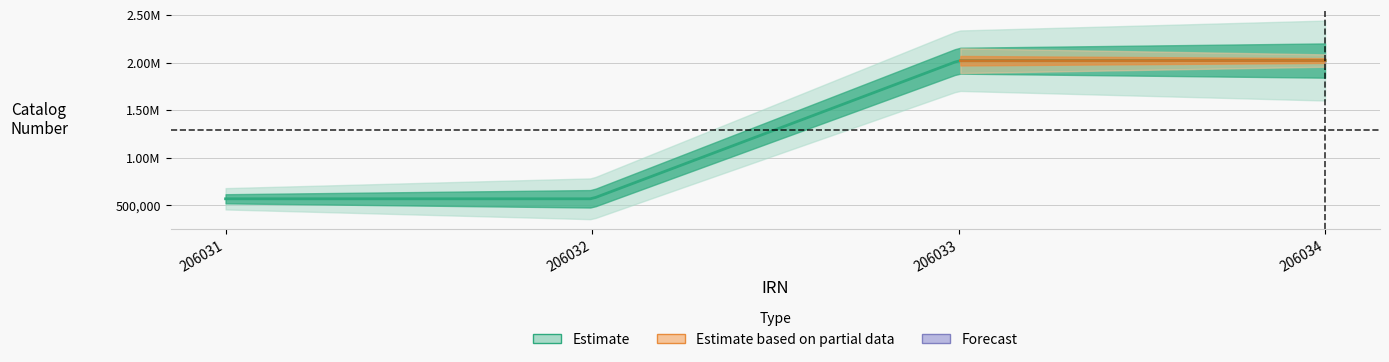

Which category has the highest value across all series?

206034